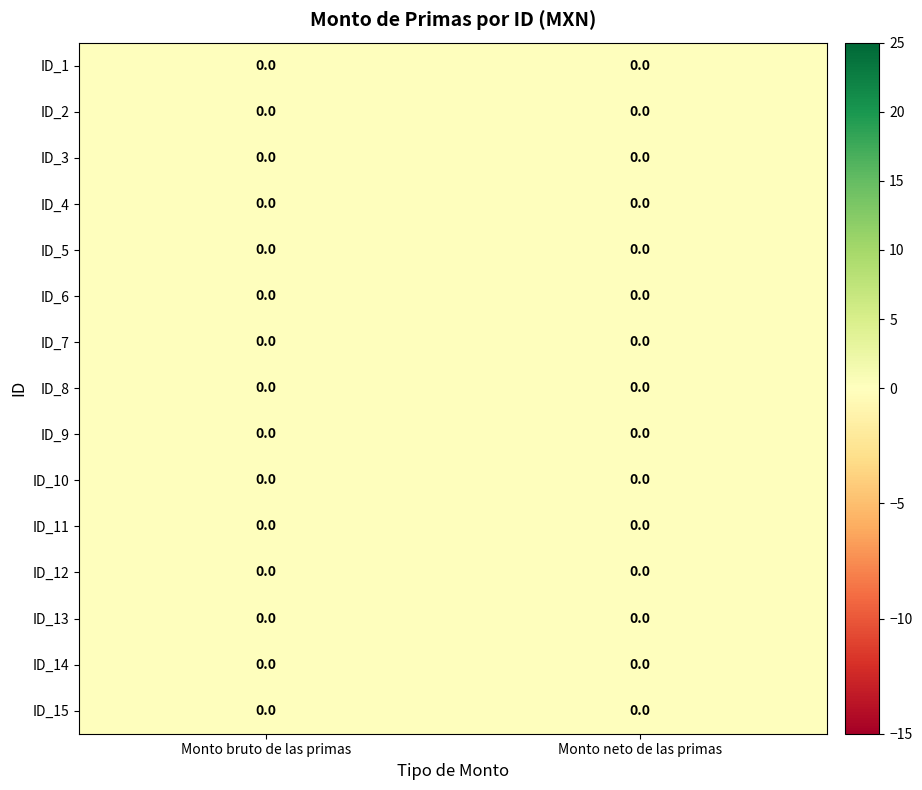

Reading left to right, list all the values displayed in this chart.

ID_1: Monto bruto de las primas=0.0	Monto neto de las primas=0.0
ID_2: Monto bruto de las primas=0.0	Monto neto de las primas=0.0
ID_3: Monto bruto de las primas=0.0	Monto neto de las primas=0.0
ID_4: Monto bruto de las primas=0.0	Monto neto de las primas=0.0
ID_5: Monto bruto de las primas=0.0	Monto neto de las primas=0.0
ID_6: Monto bruto de las primas=0.0	Monto neto de las primas=0.0
ID_7: Monto bruto de las primas=0.0	Monto neto de las primas=0.0
ID_8: Monto bruto de las primas=0.0	Monto neto de las primas=0.0
ID_9: Monto bruto de las primas=0.0	Monto neto de las primas=0.0
ID_10: Monto bruto de las primas=0.0	Monto neto de las primas=0.0
ID_11: Monto bruto de las primas=0.0	Monto neto de las primas=0.0
ID_12: Monto bruto de las primas=0.0	Monto neto de las primas=0.0
ID_13: Monto bruto de las primas=0.0	Monto neto de las primas=0.0
ID_14: Monto bruto de las primas=0.0	Monto neto de las primas=0.0
ID_15: Monto bruto de las primas=0.0	Monto neto de las primas=0.0